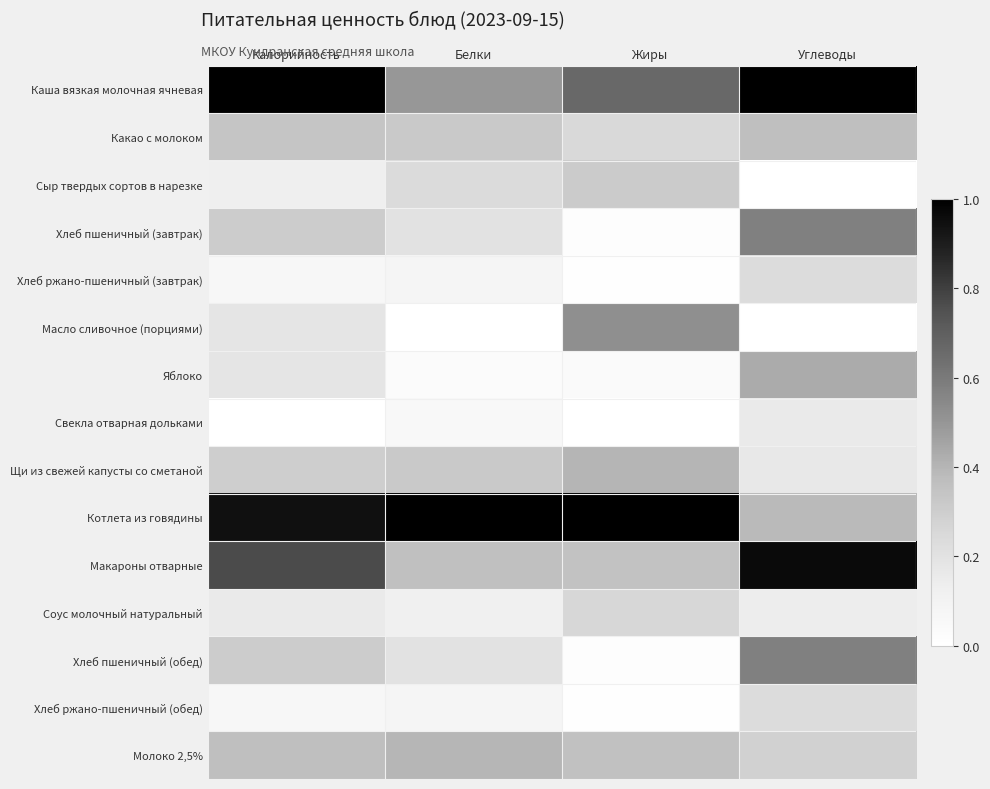

Which series changed the most between Калорийность and Углеводы?

Котлета из говядины